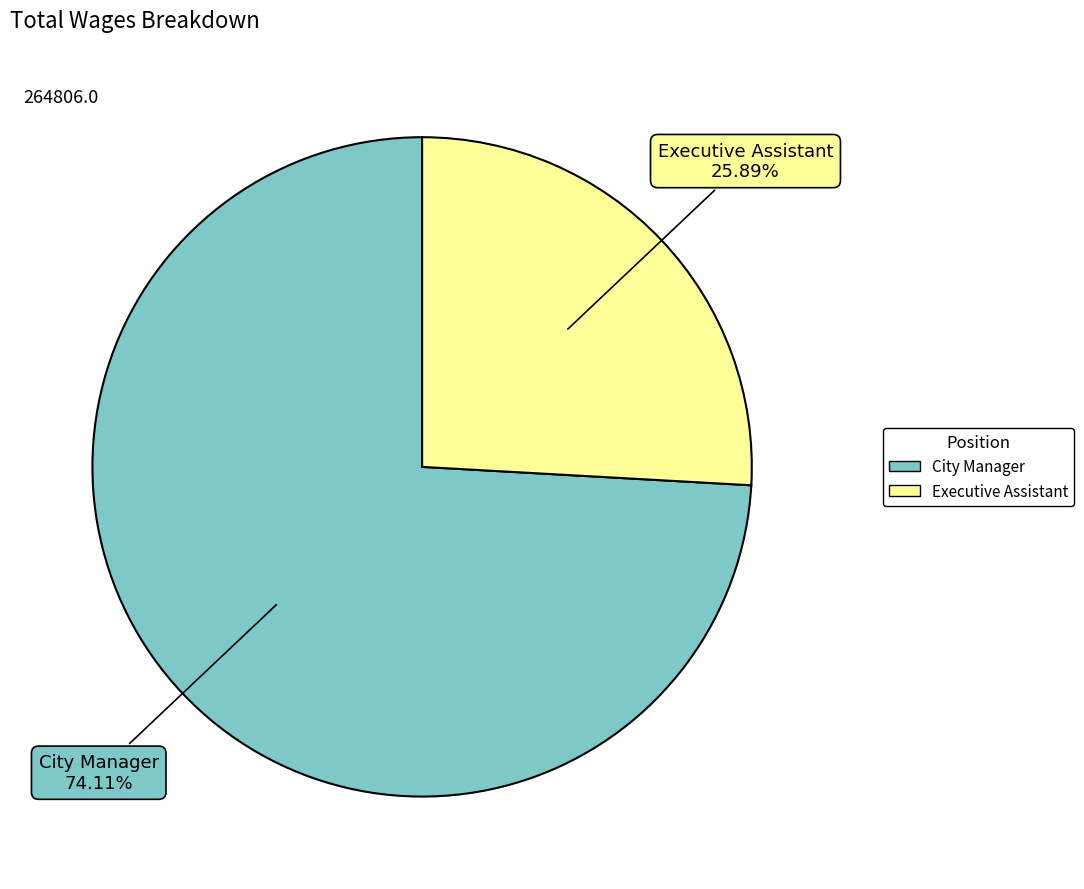

Does City Manager represent more than half of the total?

Yes